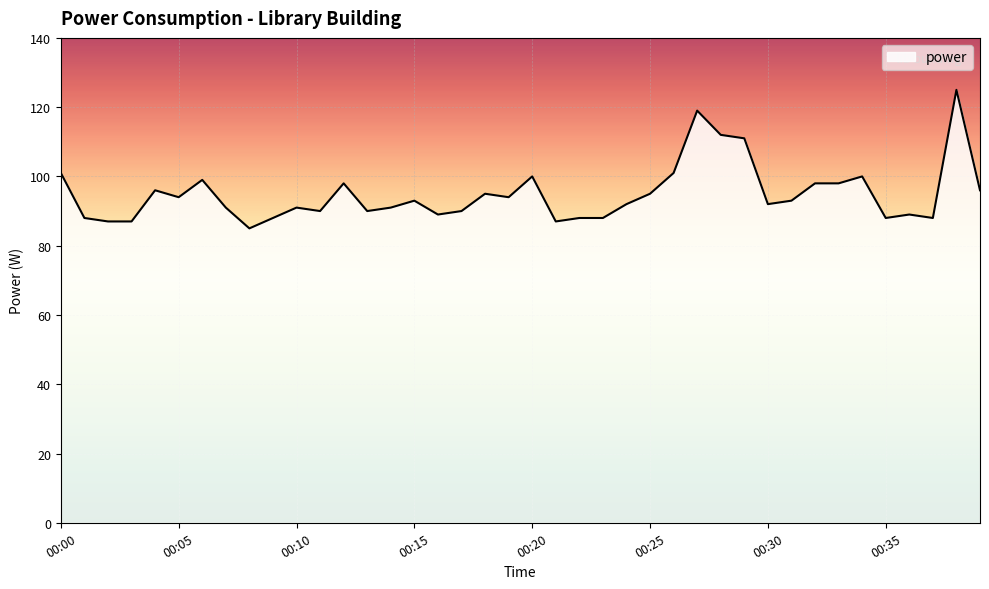

What is the smallest value displayed?

85